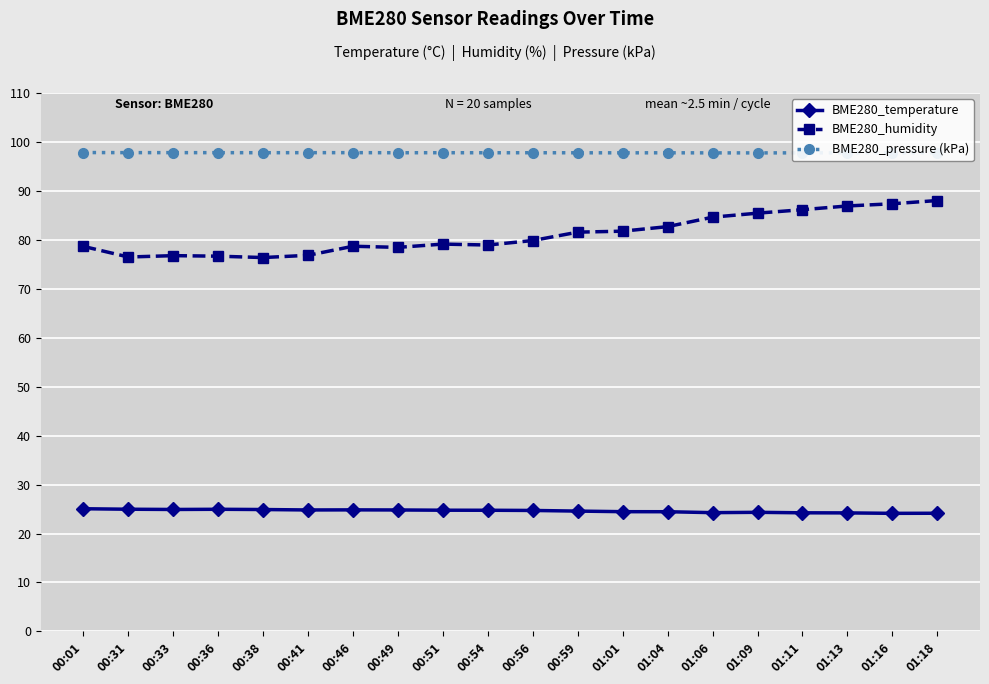

What are all the series names shown in the legend?

BME280_temperature, BME280_humidity, BME280_pressure (kPa)